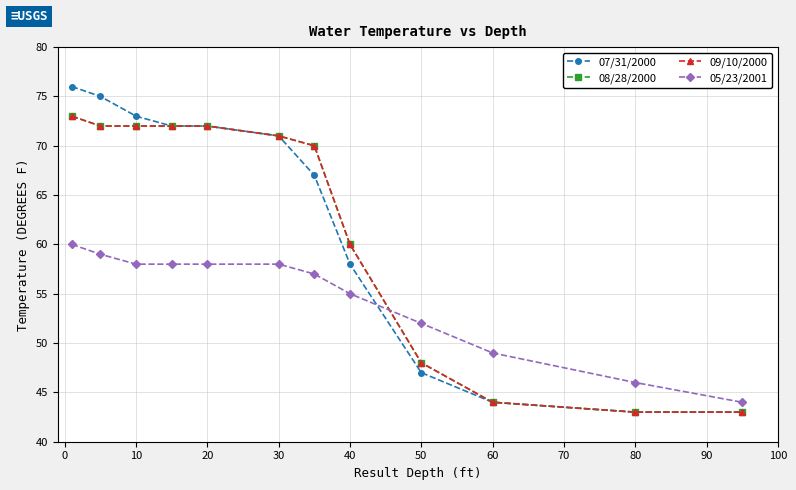

After their last crossing, which series has the higher values: 05/23/2001 or 08/28/2000?

05/23/2001